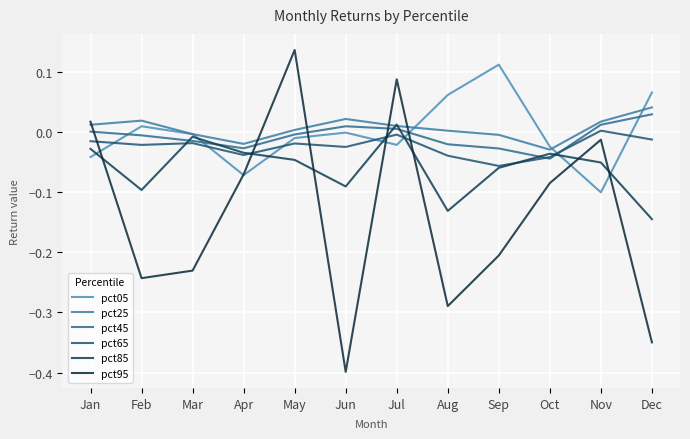

Rank the categories by pct95 value from highest to lowest.

May, Jul, Jan, Nov, Apr, Oct, Sep, Mar, Feb, Aug, Dec, Jun